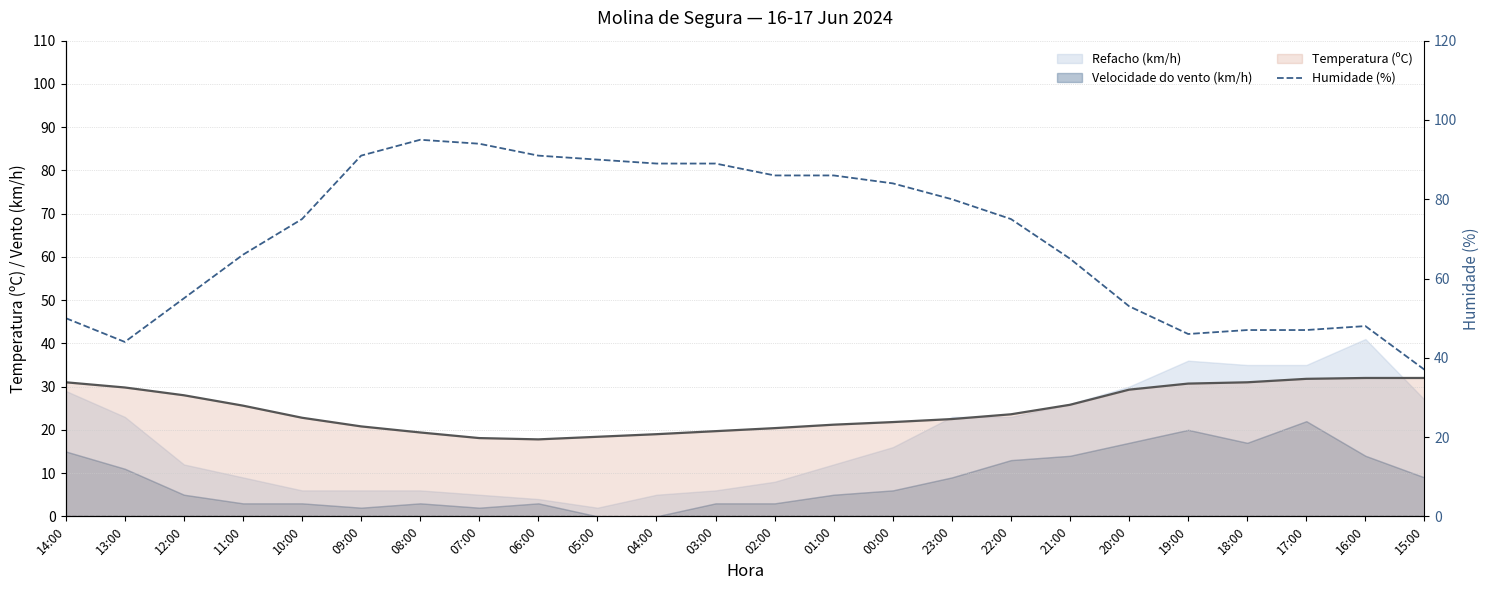

What is the average value?

70